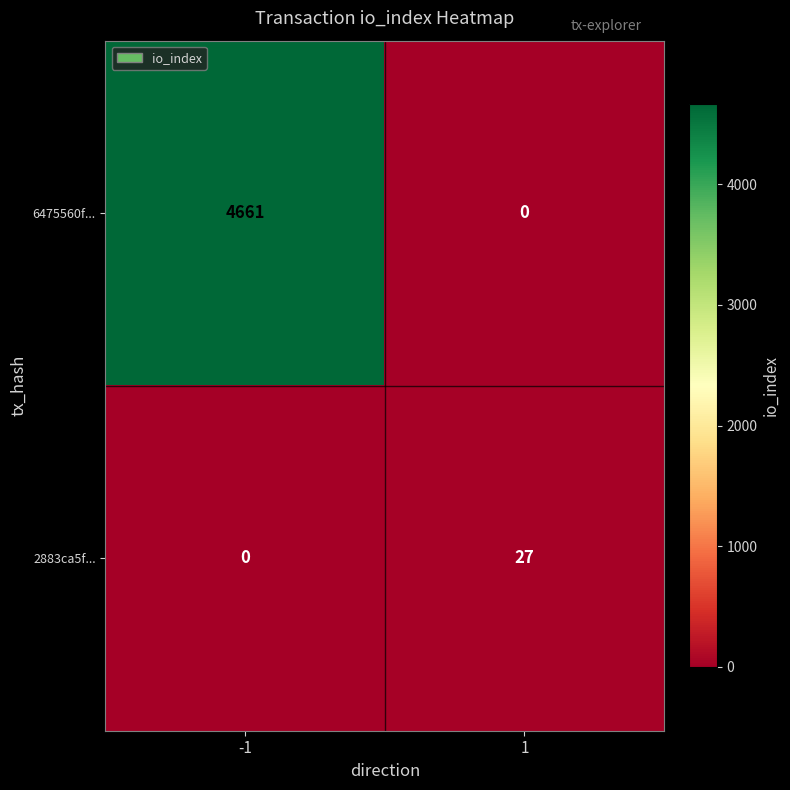

List the series in order of their peak value, lowest first.

2883ca5f..., 6475560f...